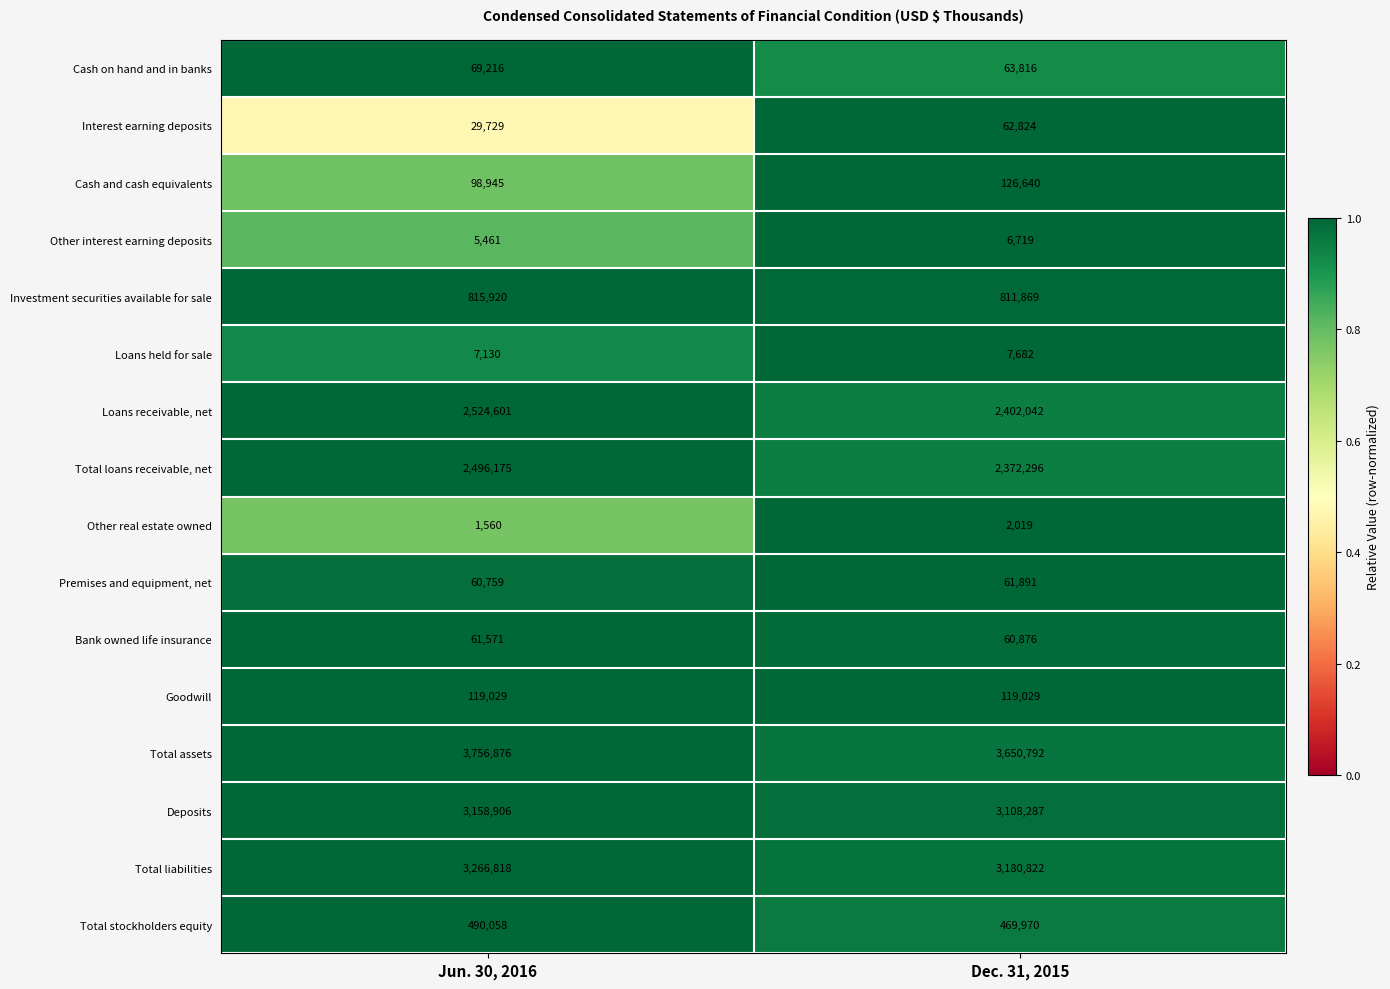

How many categories are shown in the chart?

2